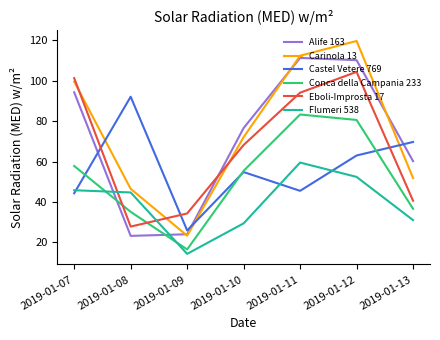

Where is the first local minimum for Conca della Campania 233?

2019-01-09